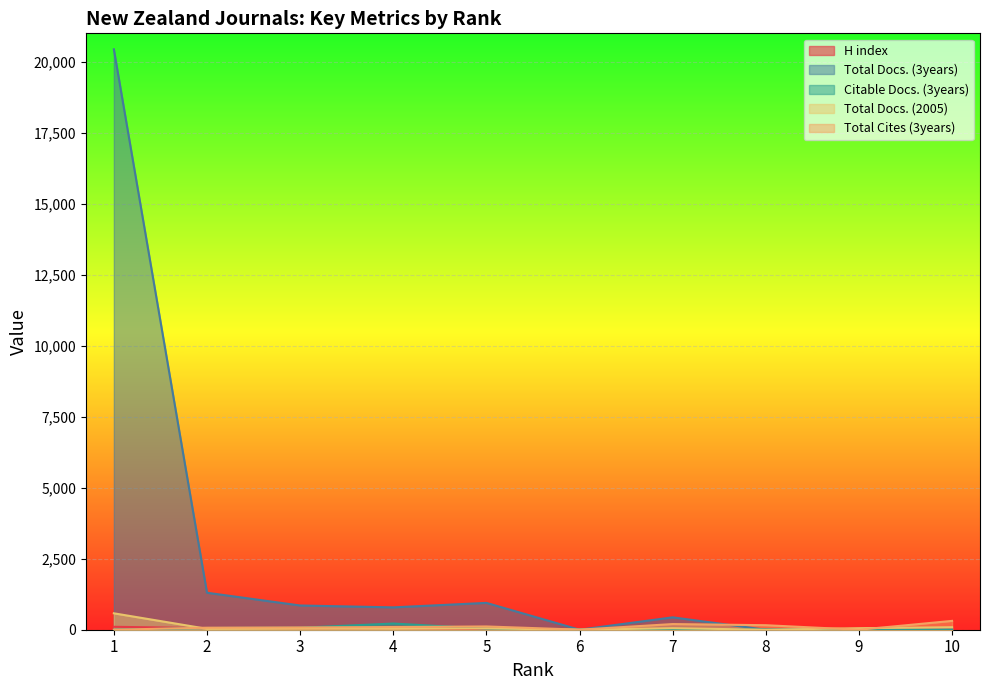

At which category does Citable Docs. (3years) reach its first local valley?

6